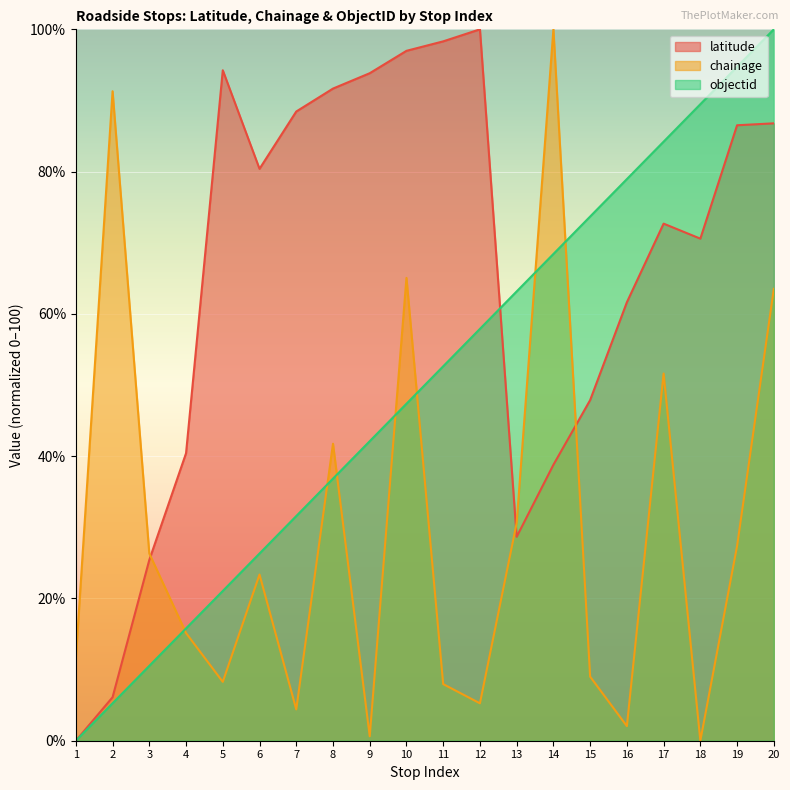

Reading left to right, list all the values displayed in this chart.

latitude: 0.0	6.1	25.4	40.4	94.2	80.4	88.4	91.7	93.8	97.0	98.3	100.0	28.7	38.8	47.9	61.6	72.7	70.6	86.5	86.8
chainage: 11.5	91.3	26.3	15.1	8.3	23.4	4.4	41.7	0.6	65.1	8.0	5.3	30.6	100.0	9.0	2.1	51.6	0.0	27.4	63.5
objectid: 0.0	5.3	10.5	15.8	21.1	26.3	31.6	36.8	42.1	47.4	52.6	57.9	63.2	68.4	73.7	78.9	84.2	89.5	94.7	100.0